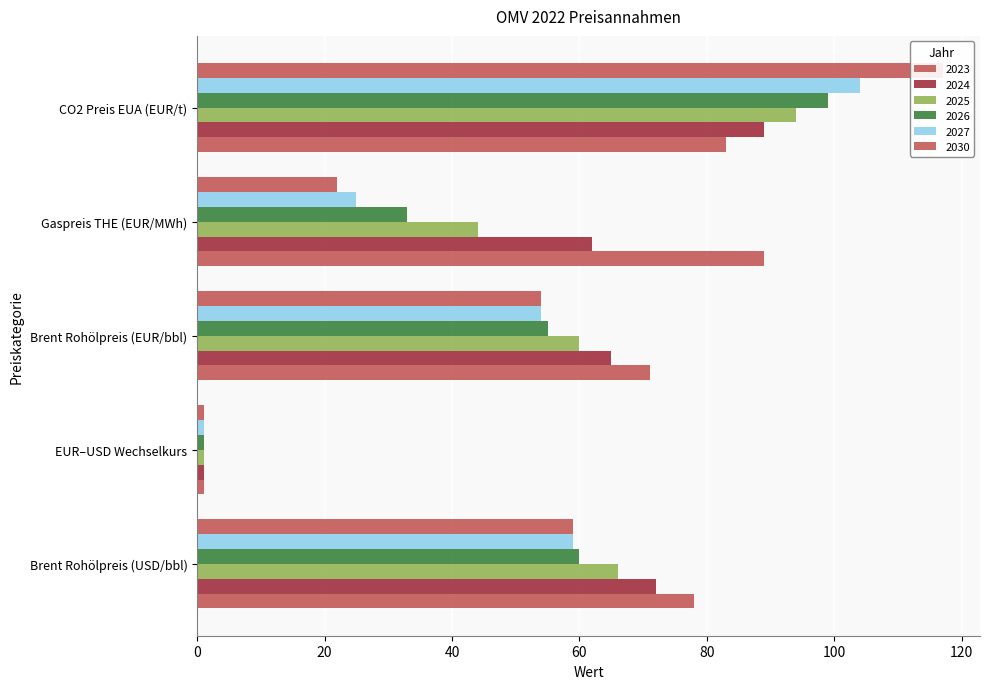

True or false: 2023 has a value of 1.1 at EUR–USD Wechselkurs.

True